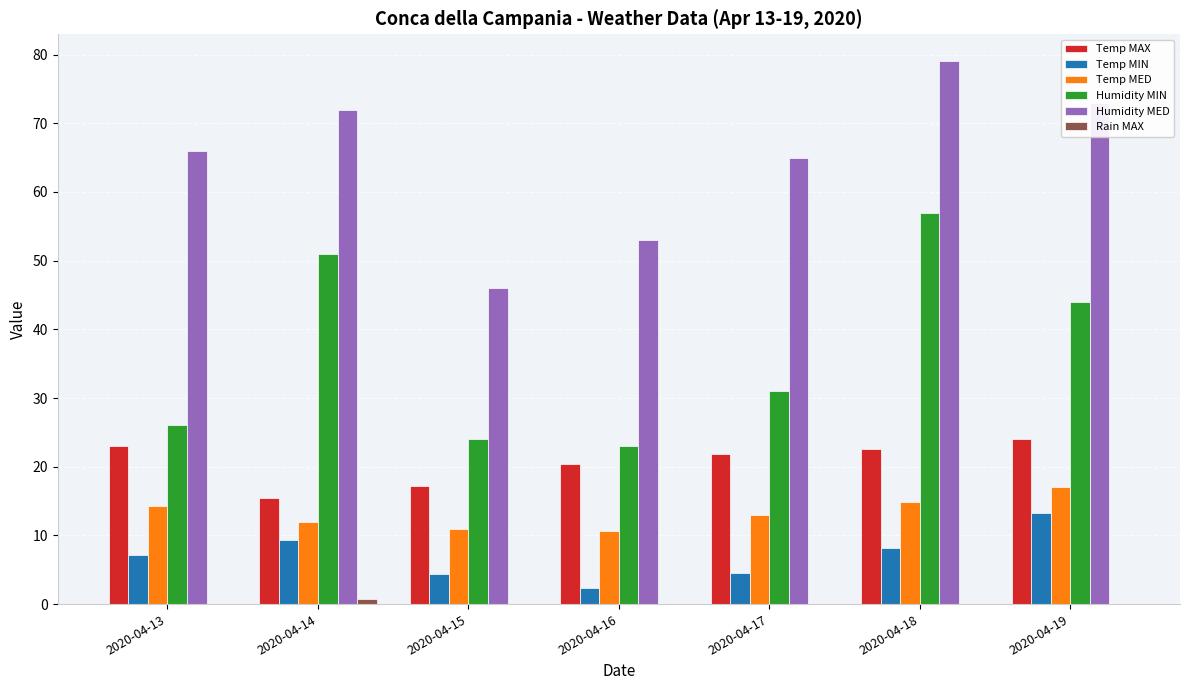

The value of Humidity MED at 2020-04-13 is 66.0. True or false?

True